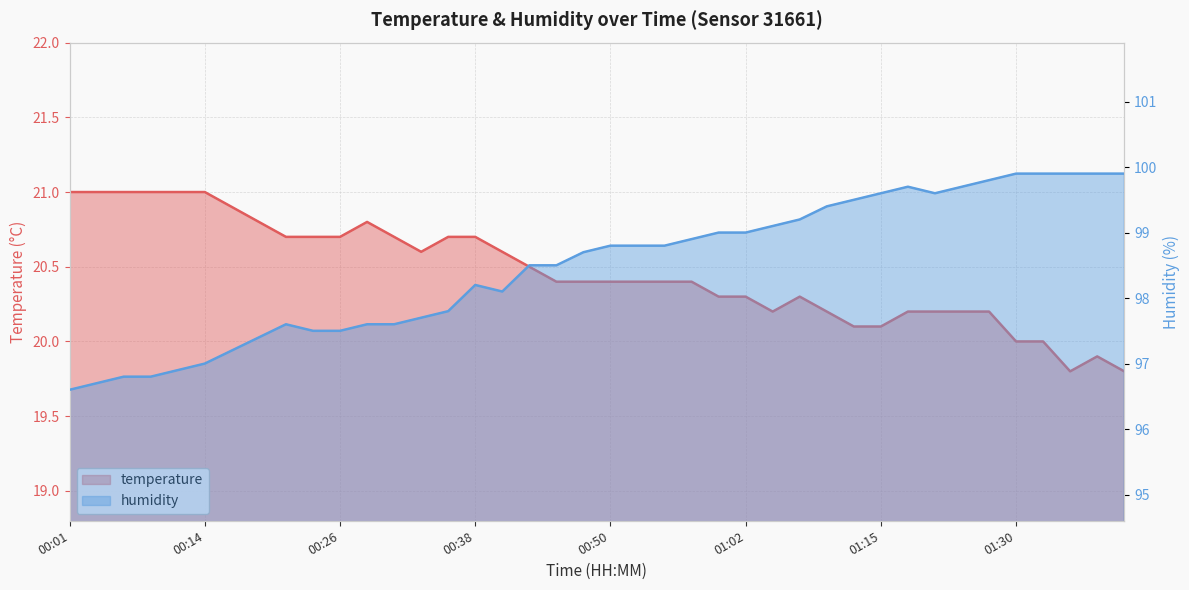

What is the minimum value shown in the chart?

19.8